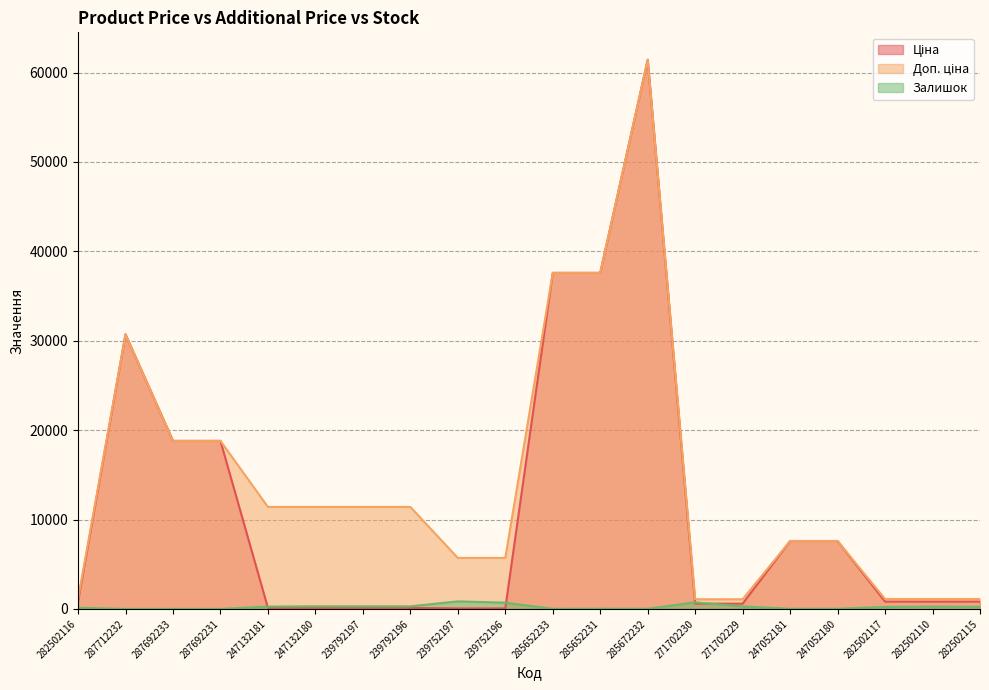

Reading left to right, extract all data points from this chart.

Ціна: 282502116=818.5	287712232=30717.1	287692233=18796.8	287692231=18796.8	247132181=114.1	247132180=114.1	239792197=114.1	239792196=114.1	239752197=57.0	239752196=57.0	285652233=37593.6	285652231=37593.6	285672232=61434.3	271702230=589.9	271702229=589.9	247052181=7596.5	247052180=7596.5	282502117=818.5	282502110=818.5	282502115=818.5
Доп. ціна: 282502116=1109.2	287712232=30717.1	287692233=18796.8	287692231=18796.8	247132181=11410.0	247132180=11410.0	239792197=11410.0	239792196=11410.0	239752197=5705.0	239752196=5705.0	285652233=37593.6	285652231=37593.6	285672232=61434.3	271702230=1081.7	271702229=1081.7	247052181=7596.5	247052180=7596.5	282502117=1109.2	282502110=1109.2	282502115=1109.2
Залишок: 282502116=125.0	287712232=0.0	287692233=0.0	287692231=0.0	247132181=260.0	247132180=290.0	239792197=289.0	239792196=290.0	239752197=845.0	239752196=698.0	285652233=13.0	285652231=23.0	285672232=16.0	271702230=736.0	271702229=273.0	247052181=20.0	247052180=21.0	282502117=215.0	282502110=256.0	282502115=229.0